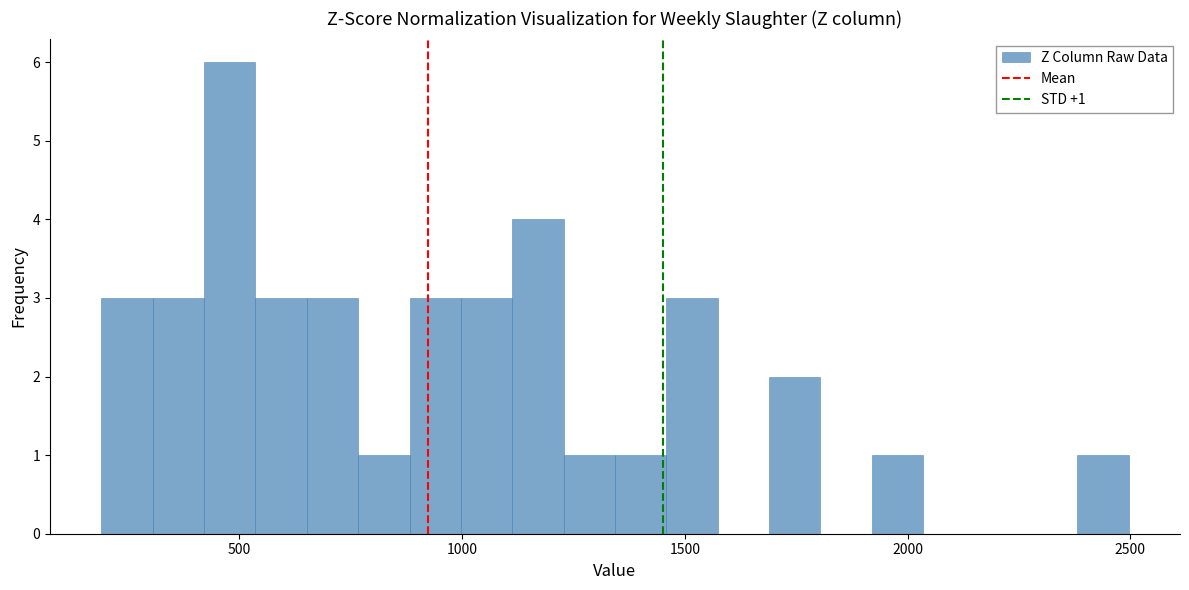

Around what value on the x-axis is the tallest bar? Give the approximate position of its centre, as read against the axis.

500